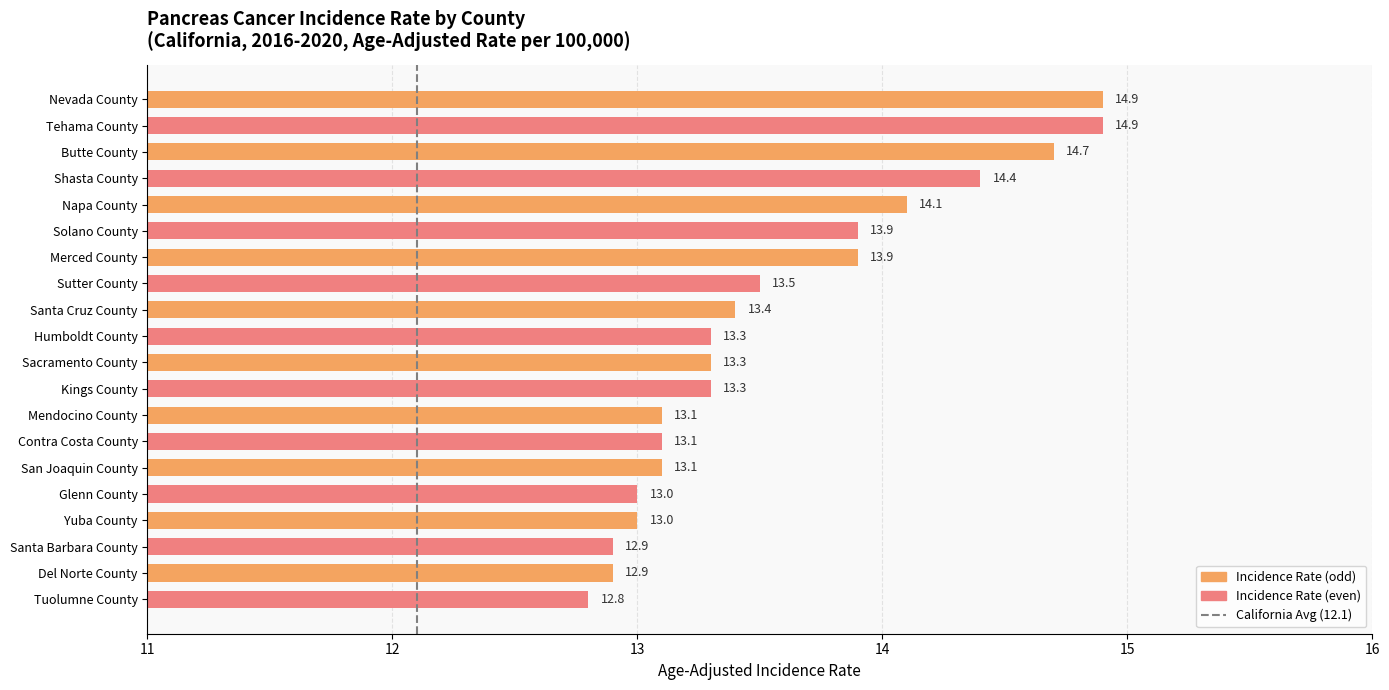

What is the difference between the second highest and second lowest values?

2.0